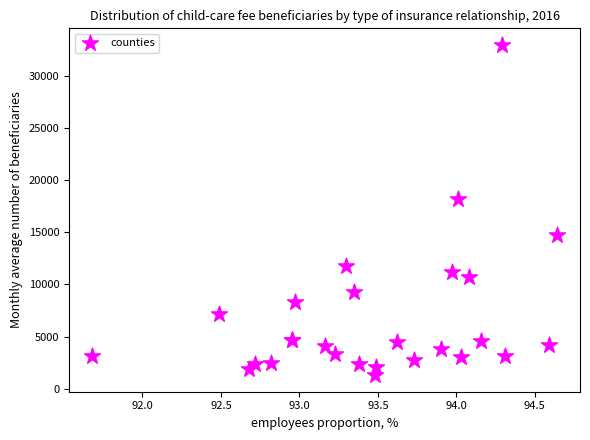

What Y value in the scatter plot is closest to 17133?

18183.5